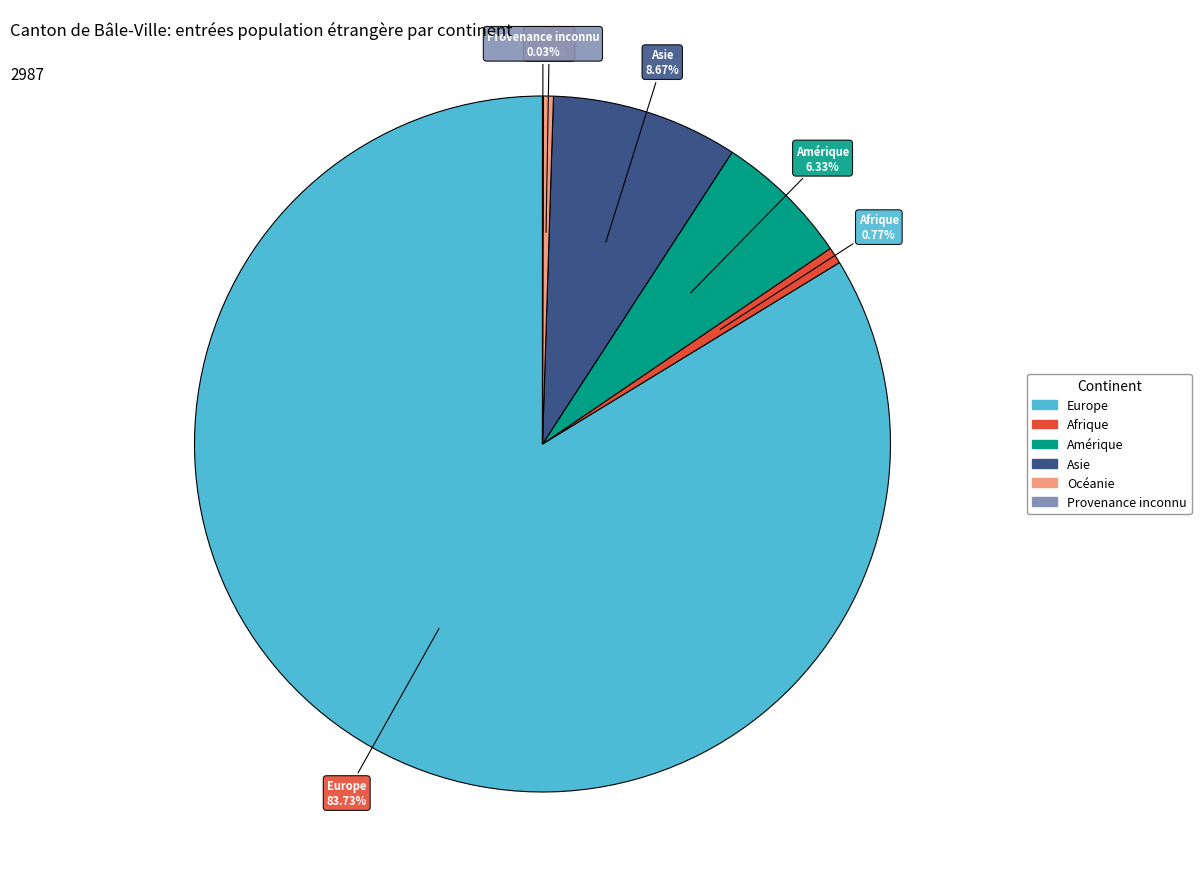

What is the total percentage of Afrique and Amérique?

7.1%